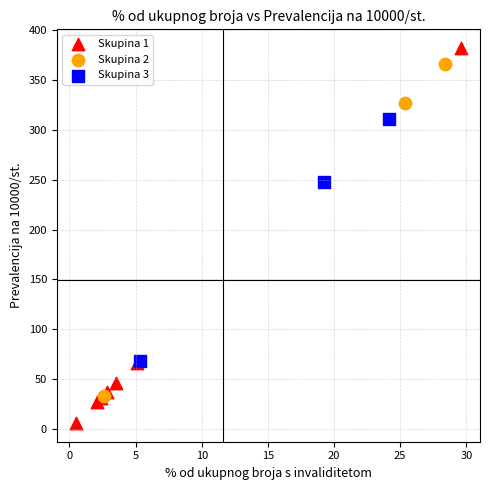

Which series contains the lowest Y value?

Skupina 1